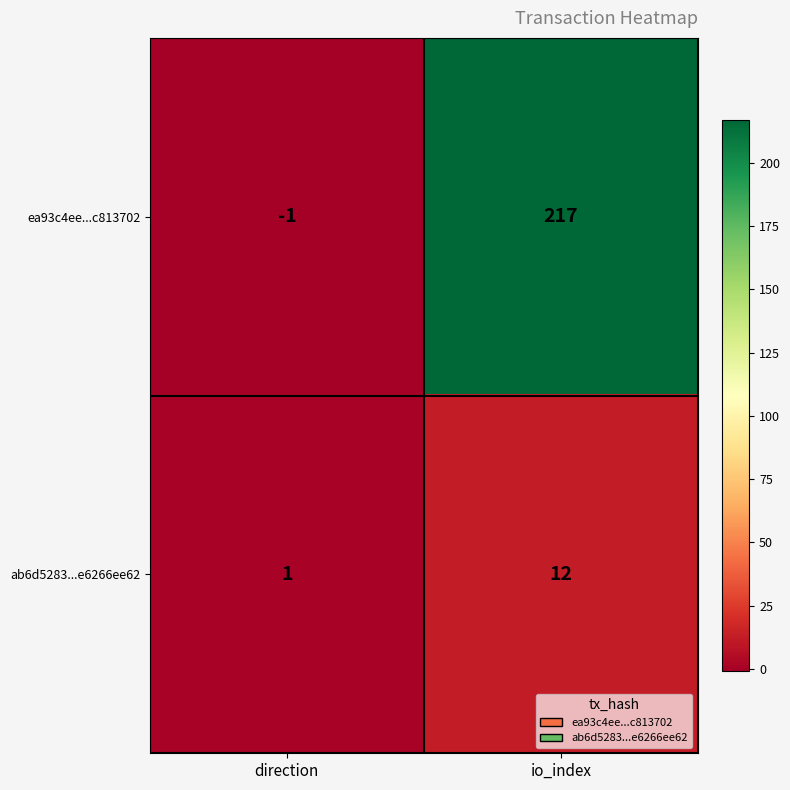

What is the difference between the highest and lowest values at io_index?

205